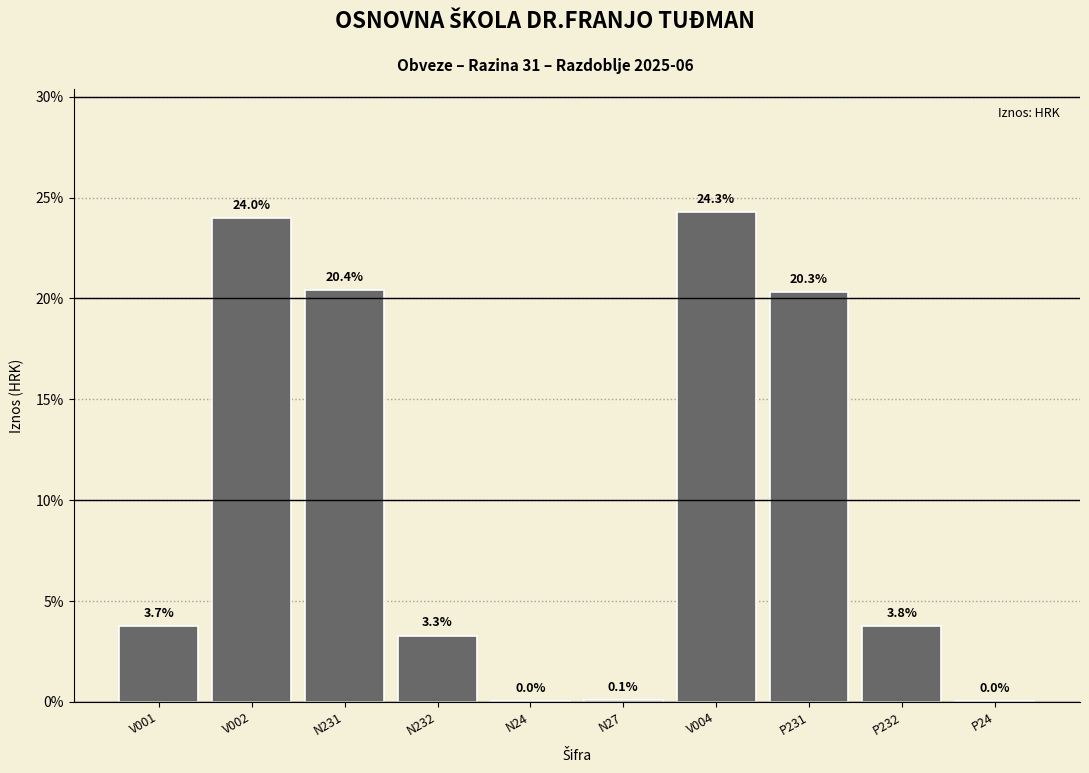

What is the change in value from V002 to V004?

+0.3